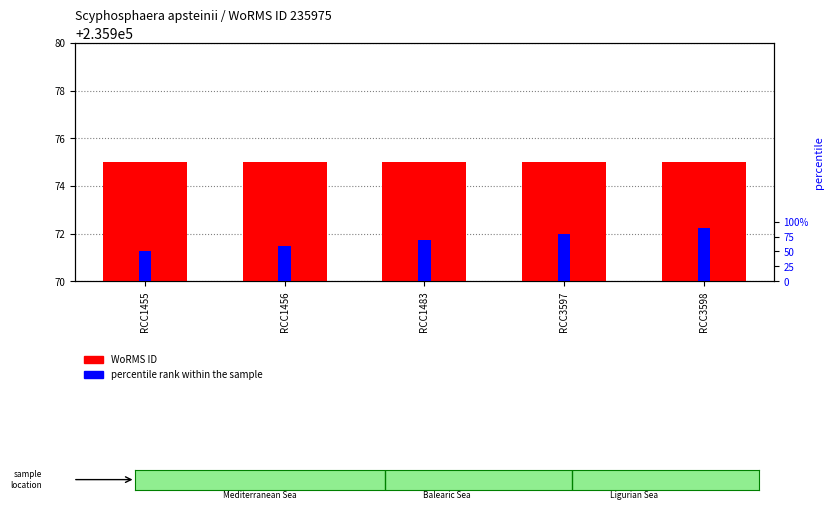

Does the chart contain stacked bars?

No